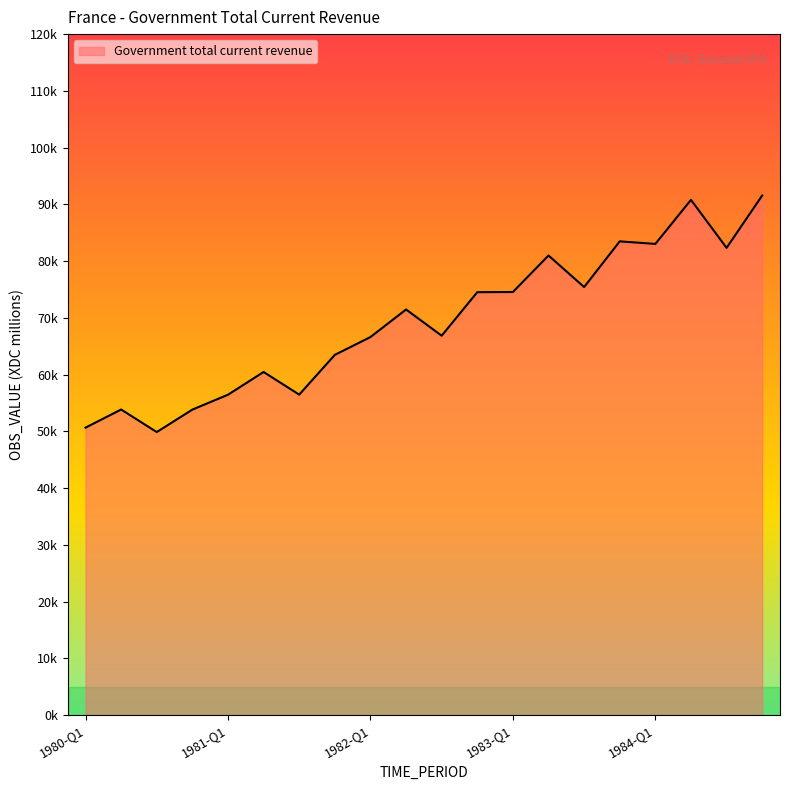

What is the difference between the maximum and minimum values?

41673.6